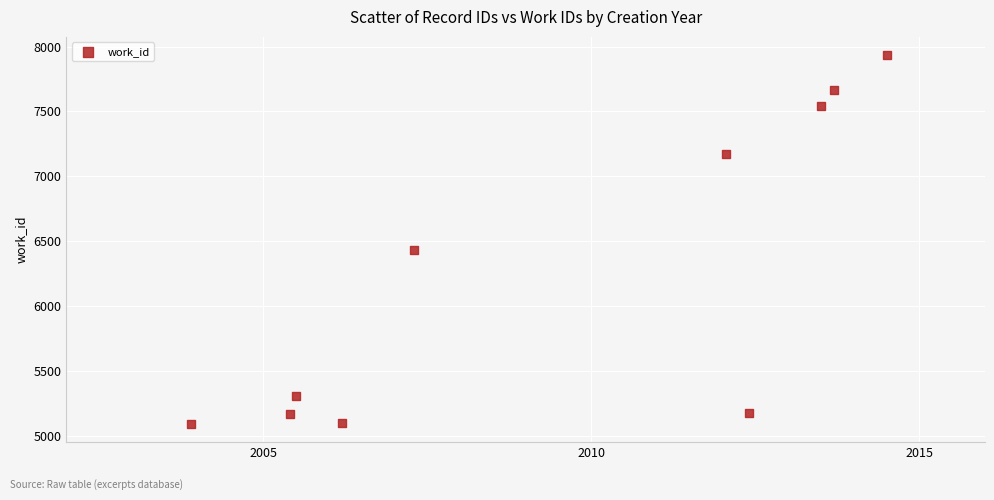

What Y value in the scatter plot is closest to 6512?

6428